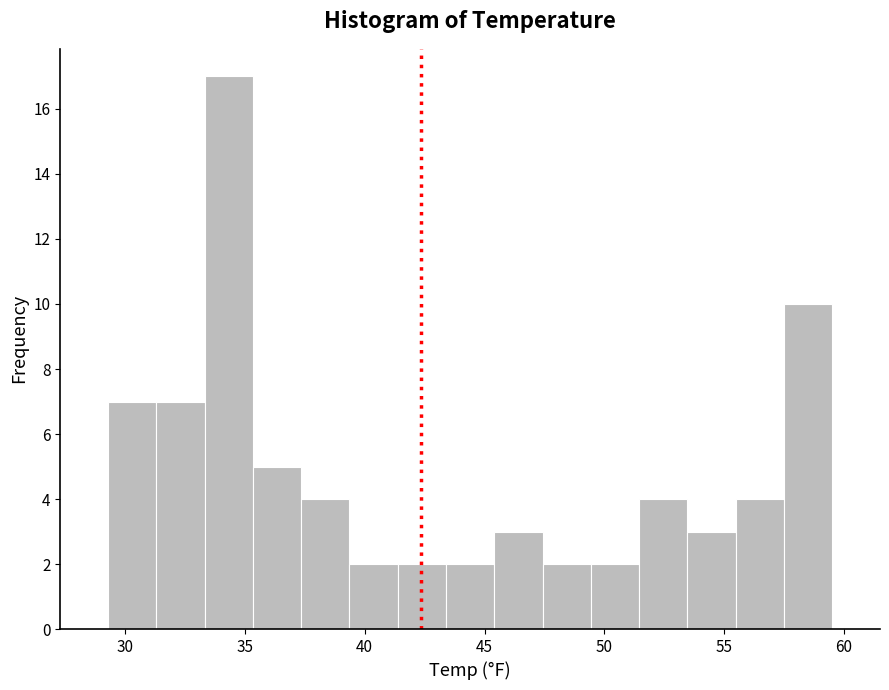

Reading left to right, list every bar in this chart as the range it spans on the x-axis followed by its height. Neither the bar edges nor the heights are printed on the chart, so give them approximately, as read against the axes.

29.5 to 31.5: 7
31.5 to 33.5: 7
33.5 to 35.5: 17
35.5 to 37.5: 5
37.5 to 39.5: 4
39.5 to 41.5: 2
41.5 to 43.5: 2
43.5 to 45.5: 2
45.5 to 47.5: 3
47.5 to 49.5: 2
49.5 to 51.5: 2
51.5 to 53.5: 4
53.5 to 55.5: 3
55.5 to 57.5: 4
57.5 to 59.5: 10